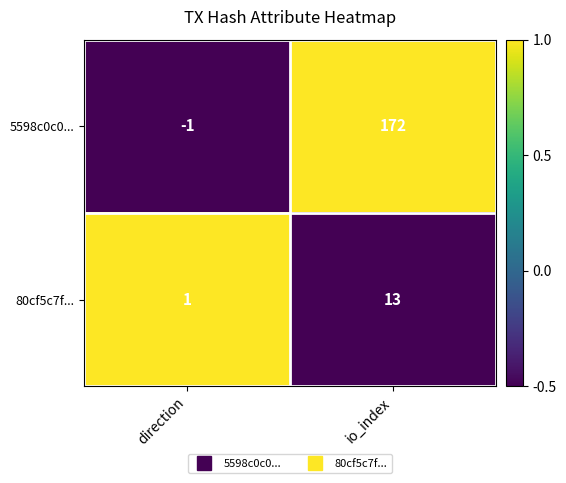

At which label is 80cf5c7f... closest to 7?

direction